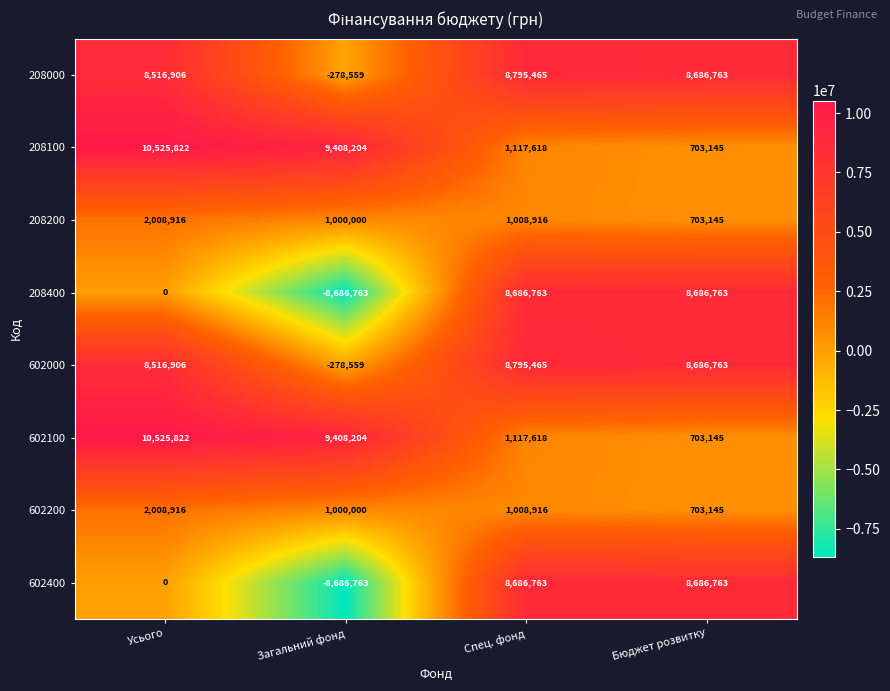

What is the difference between the maximum and minimum values in the 602000 series?

9074024